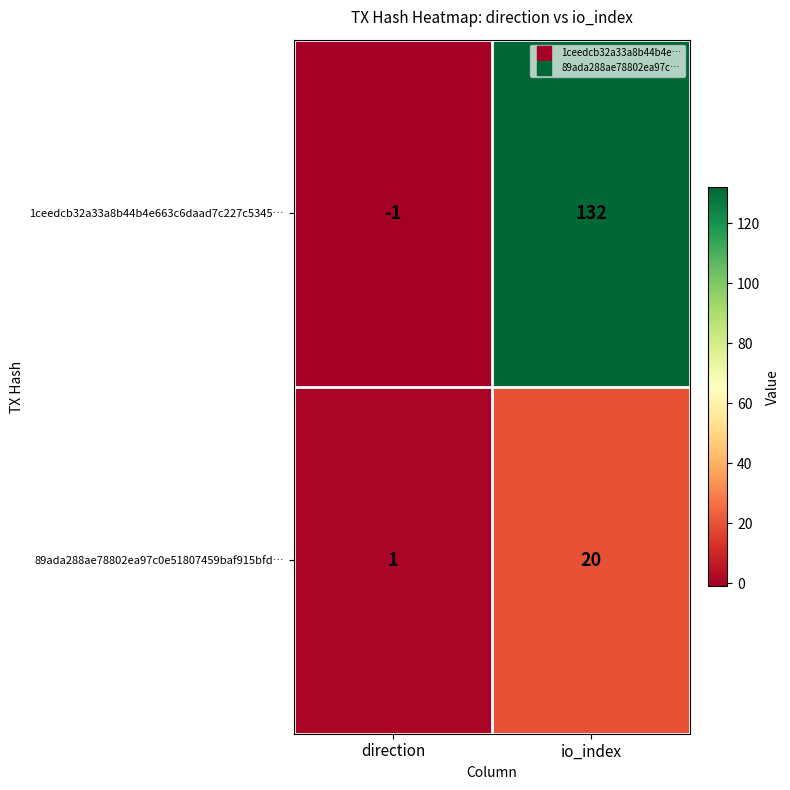

Between direction and io_index, which series saw the biggest shift?

1ceedcb32a33a8b44b4e663c6daad7c227c5345…